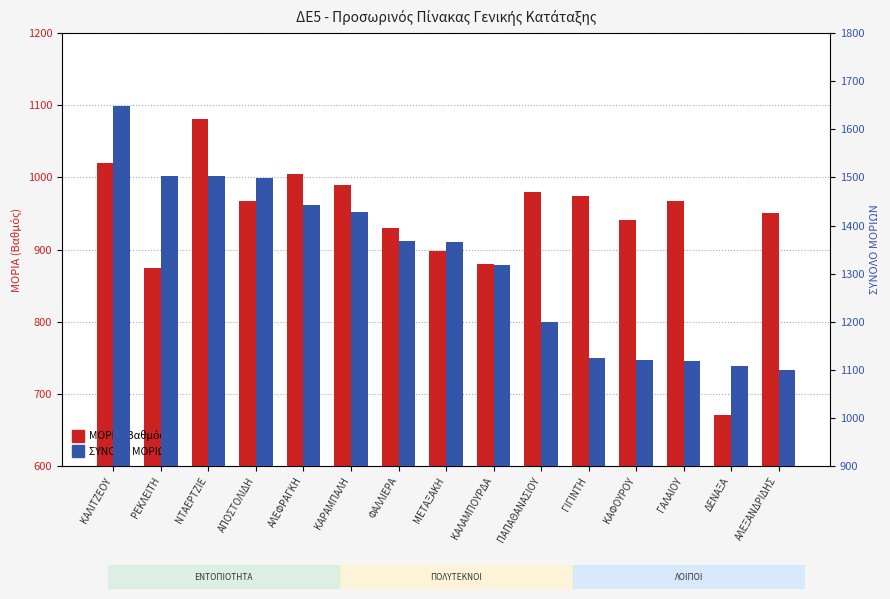

What is the total value across all series at ΑΠΟΣΤΟΛΙΔΗ?

2467.0